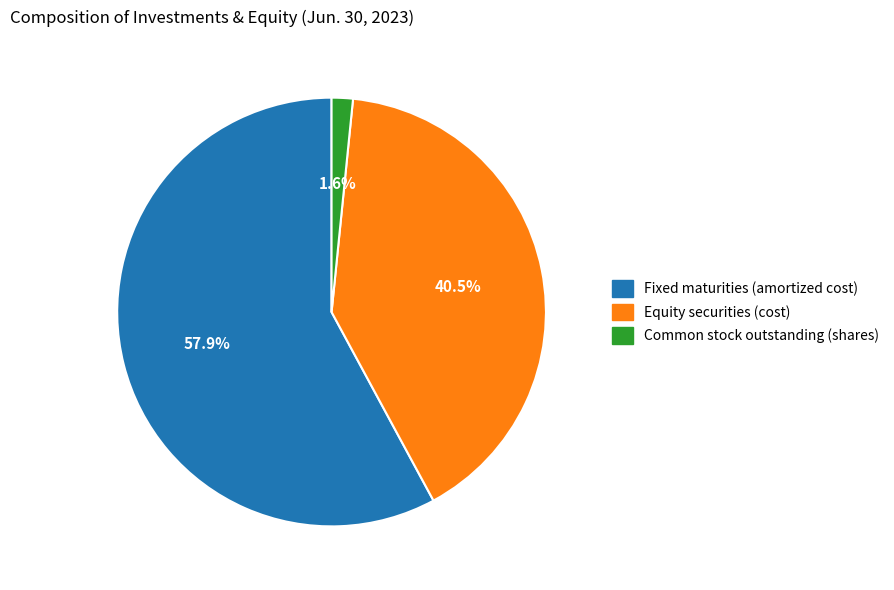

To the nearest percent, what is the average slice percentage?

33%